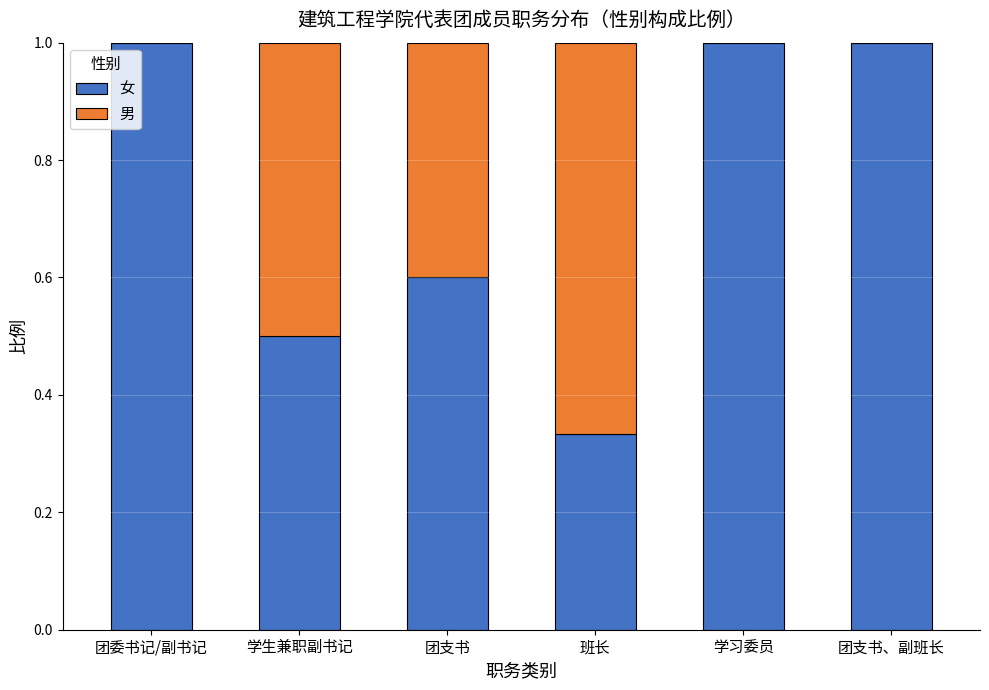

What is the total value across all series at 班长?

1.0